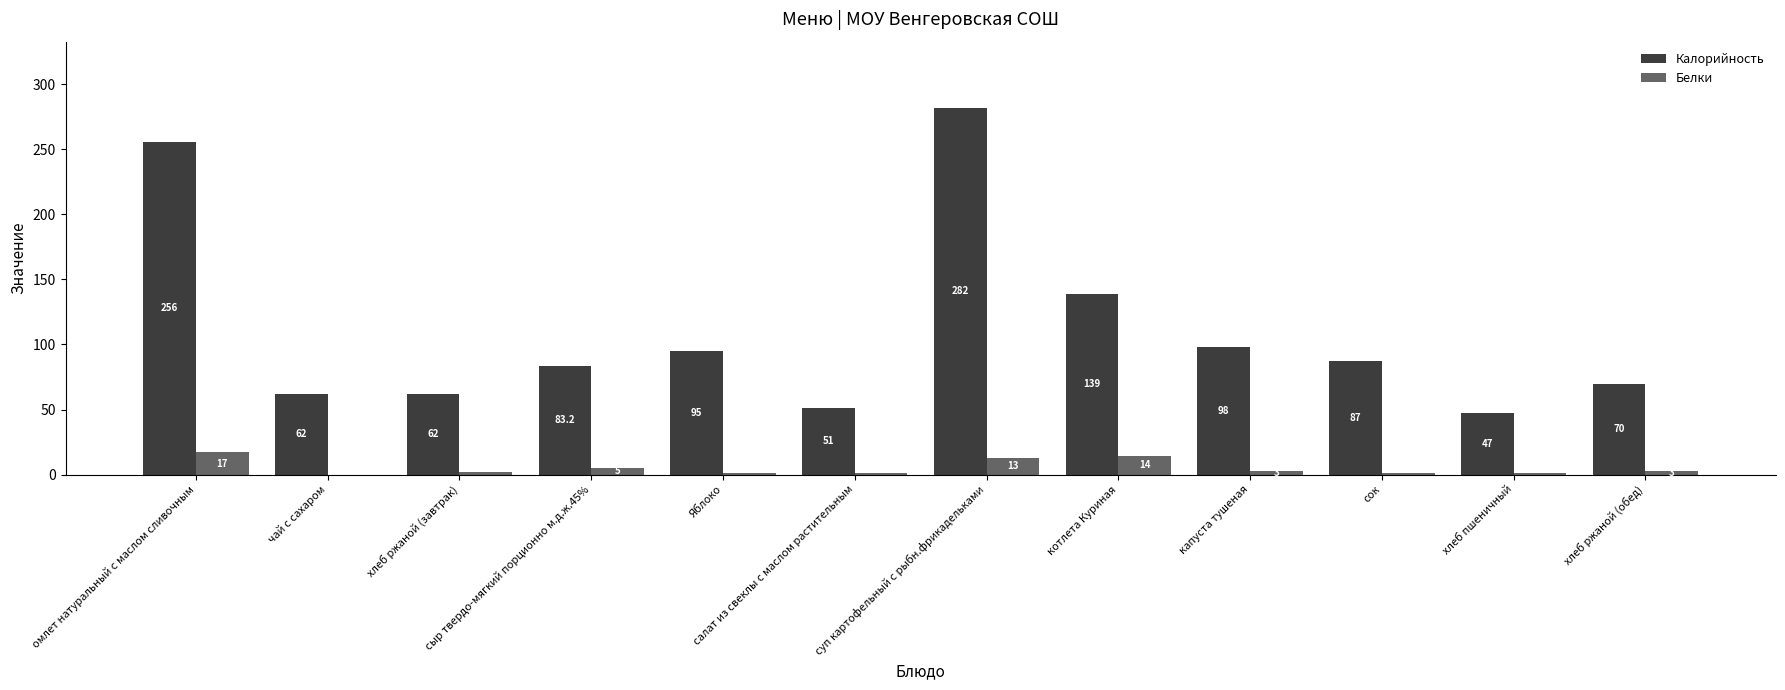

What is the total value across all series at капуста тушеная?

101.0